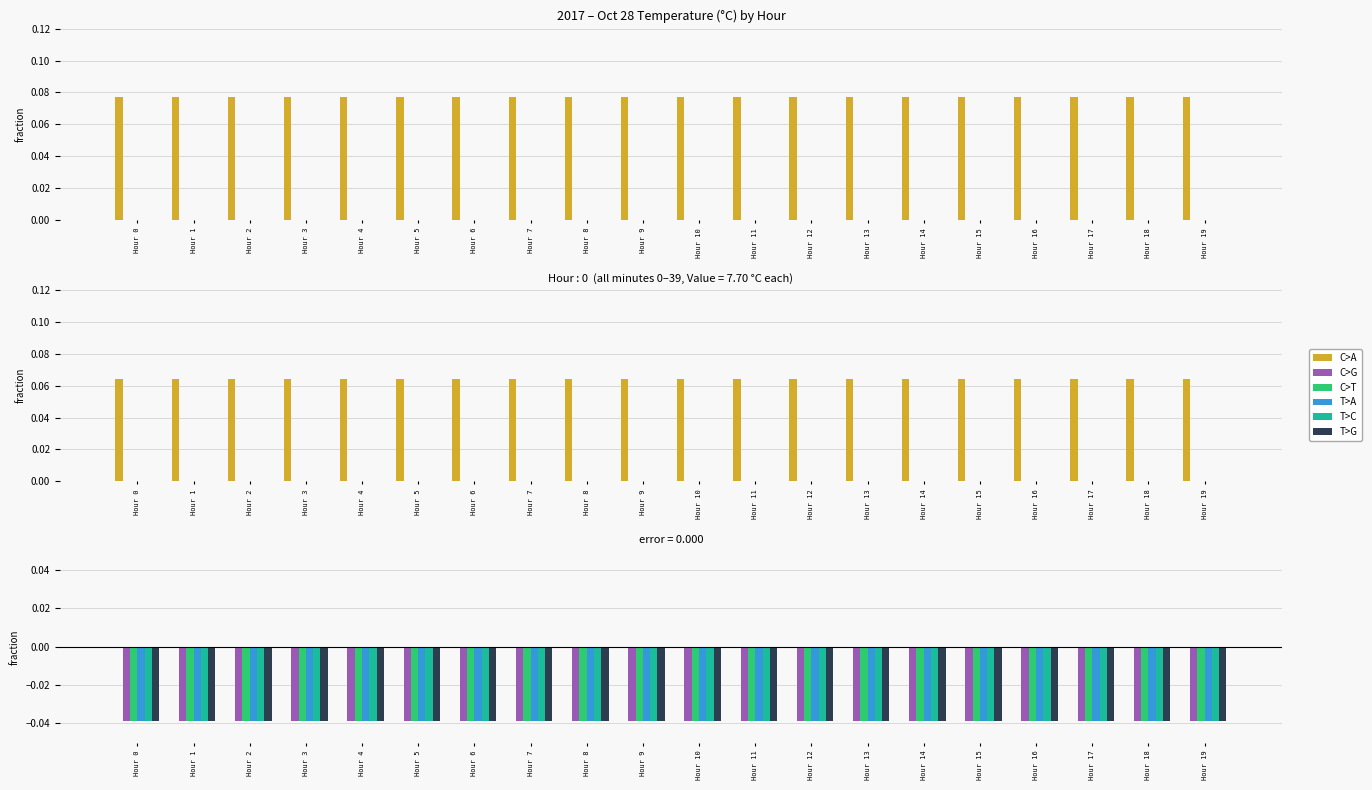

At which category is the sum across all series the highest?

Hour 0